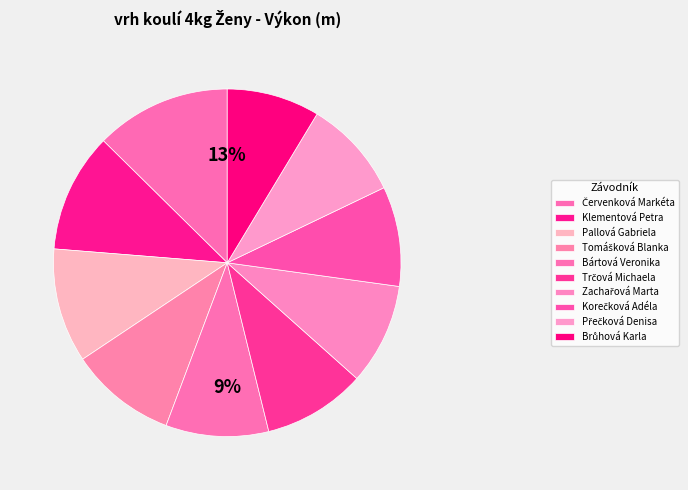

To the nearest percent, what is the difference between the Zachařová Marta and Brůhová Karla slice percentages?

1%